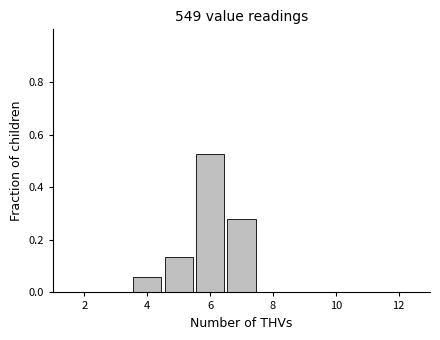

Reading left to right, list every bar in this chart as the range it spans on the x-axis followed by its height. Neither the bar edges nor the heights are printed on the chart, so give them approximately, as read against the axes.

3.5 to 4.5: 0.06
4.5 to 5.5: 0.14
5.5 to 6.5: 0.52
6.5 to 7.5: 0.28
7.5 to 8.5: 0
8.5 to 9.5: 0
9.5 to 10.5: 0
10.5 to 11.5: 0
11.5 to 12.5: 0